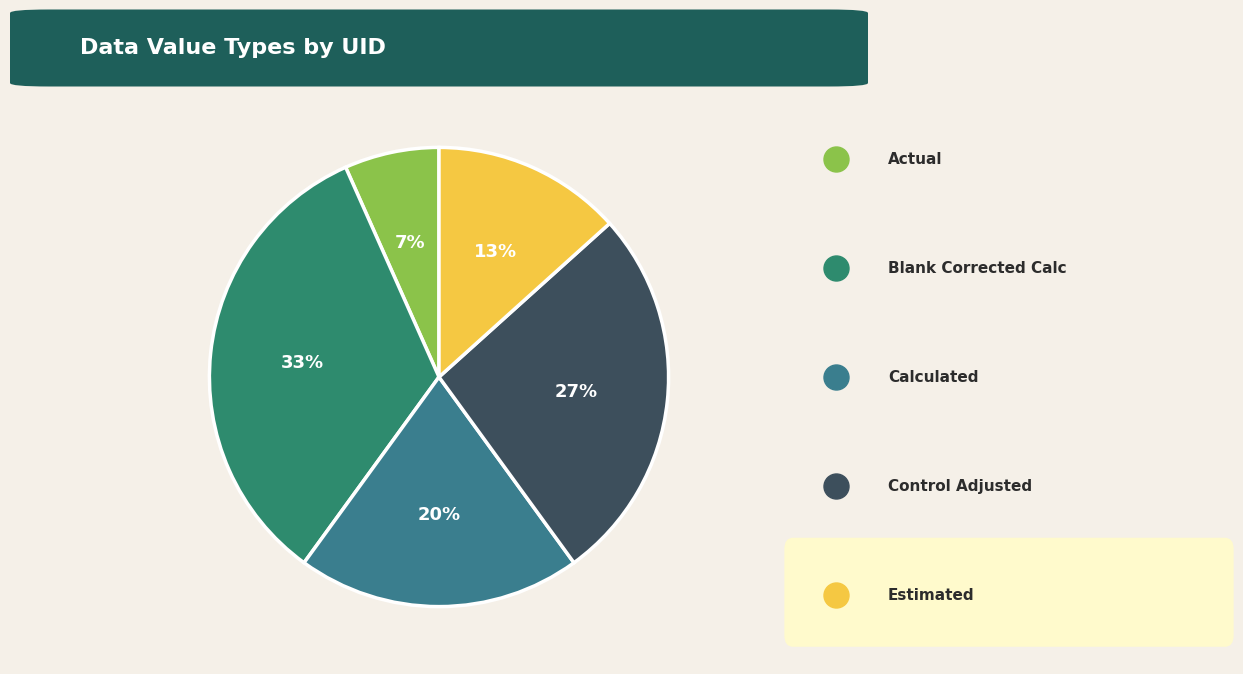

How many segments does this pie chart have?

5